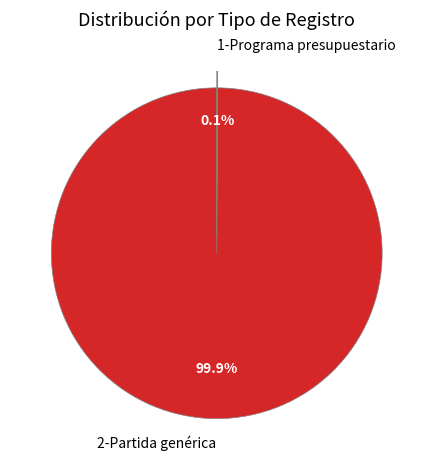

How much of the chart is everything except 2-Partida genérica?

0.1%